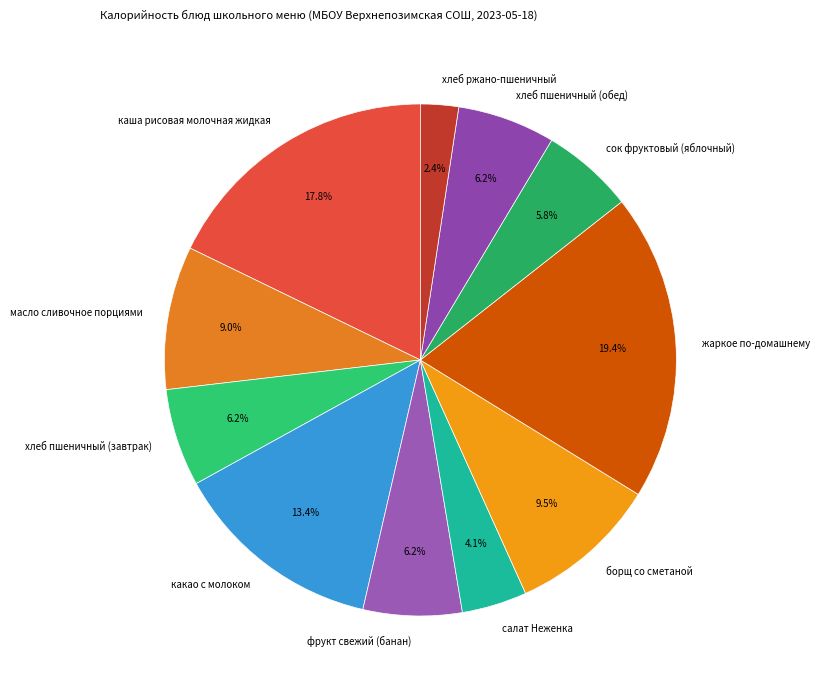

What percentage is the салат Неженка slice, to the nearest percent?

4%